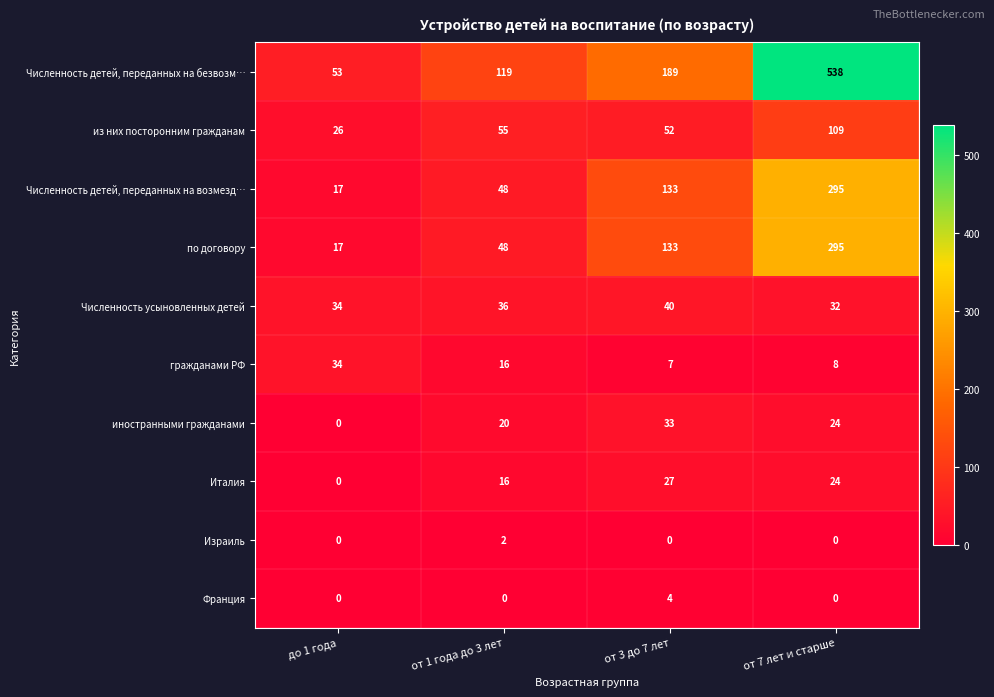

Which label corresponds to the largest value in the chart?

от 7 лет и старше